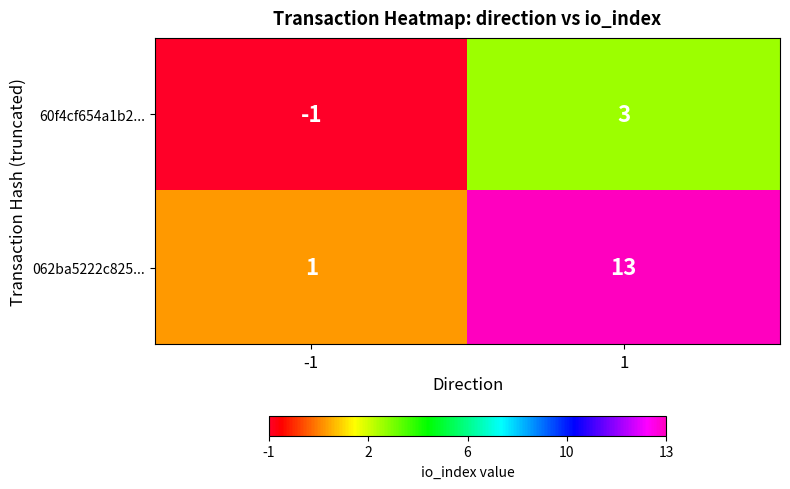

What is the maximum value for 062ba5222c825...?

13